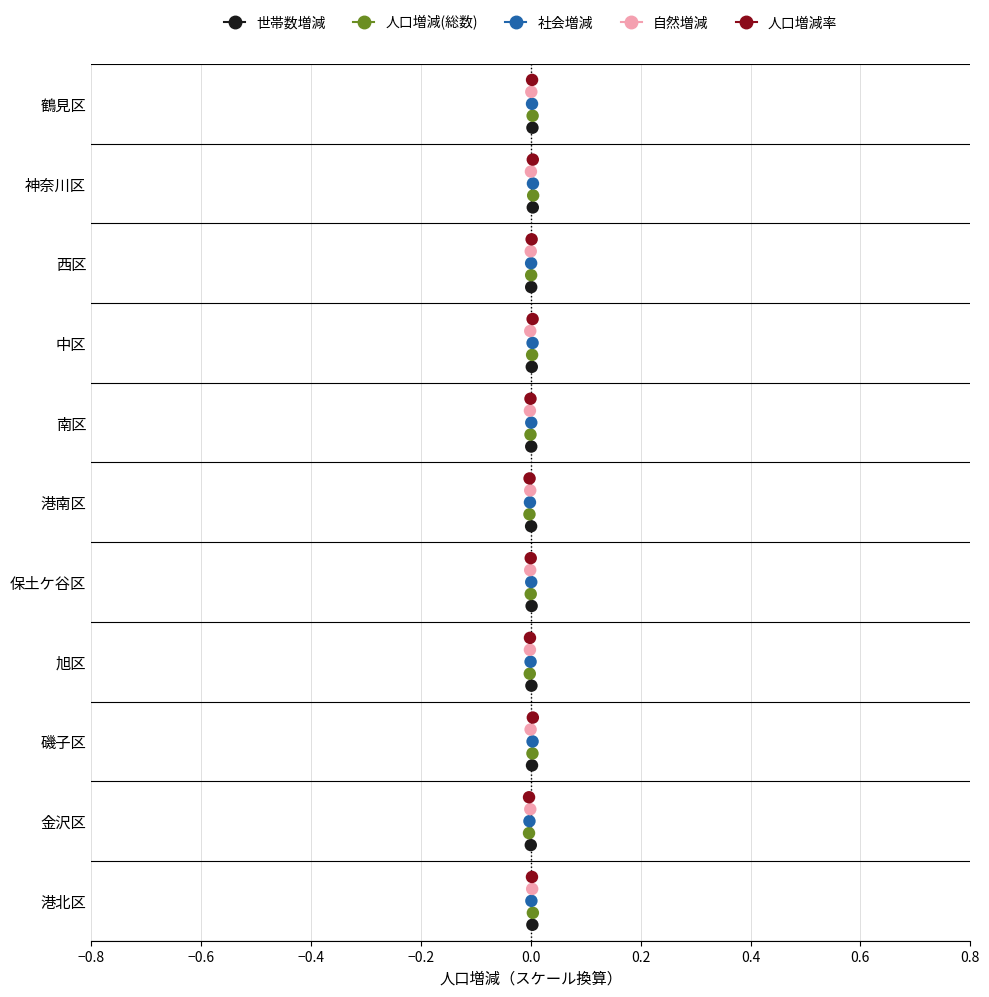

Which series contains the highest Y value?

人口増減率